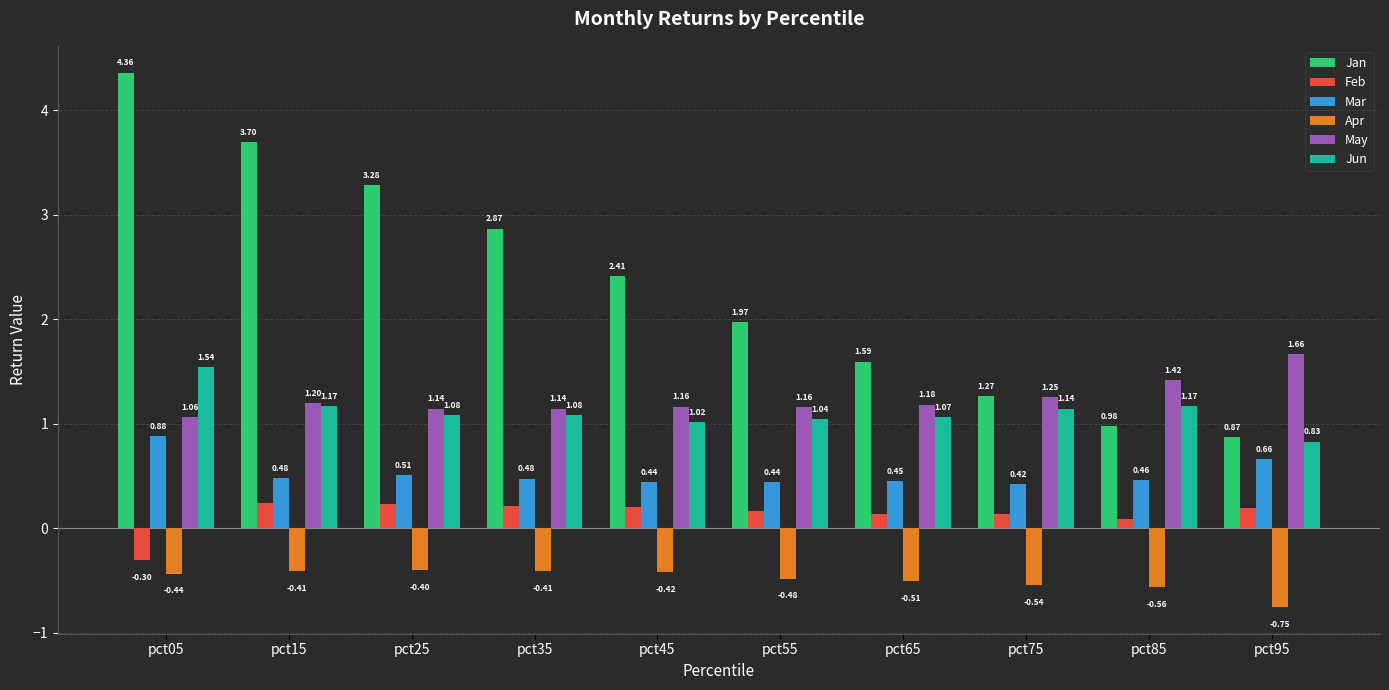

Are the bars horizontal?

No